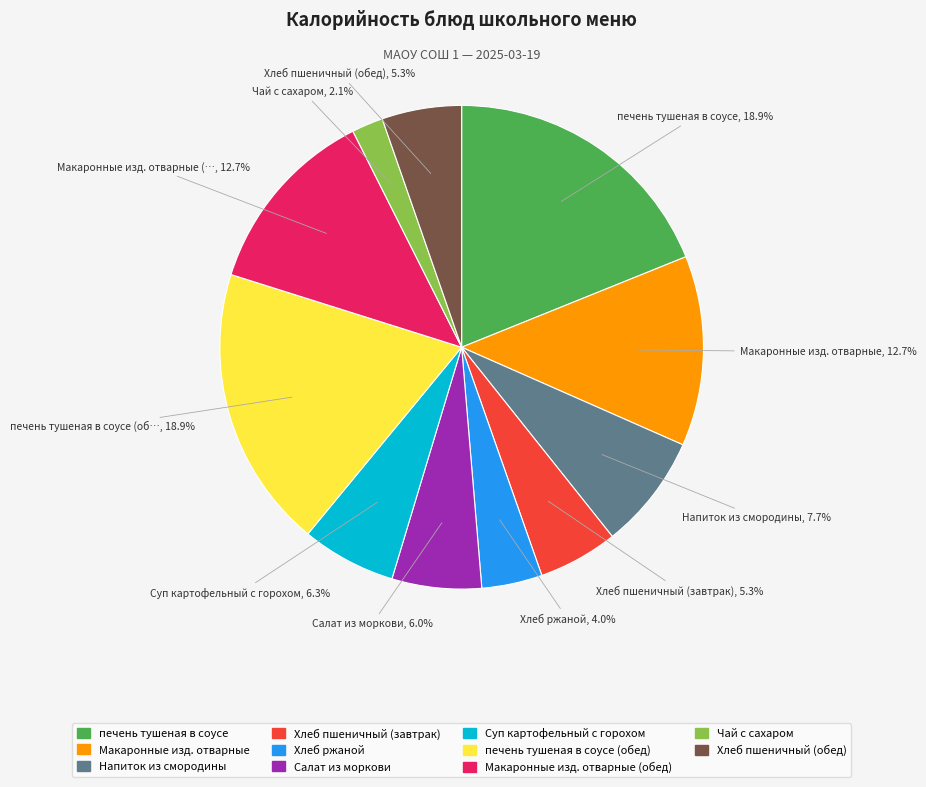

Is there a majority slice in this chart?

No